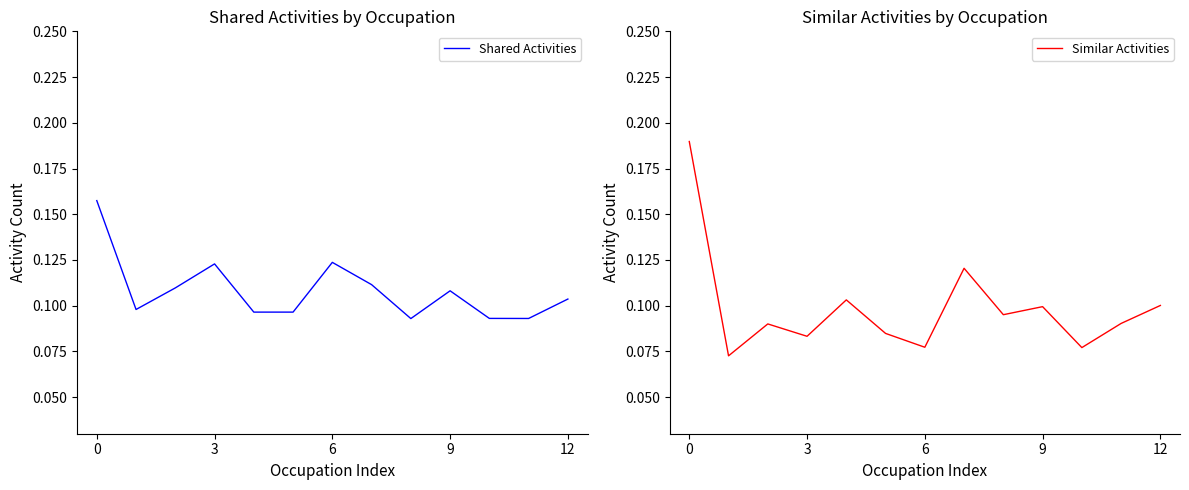

Is this an area chart (filled region under the line)?

No